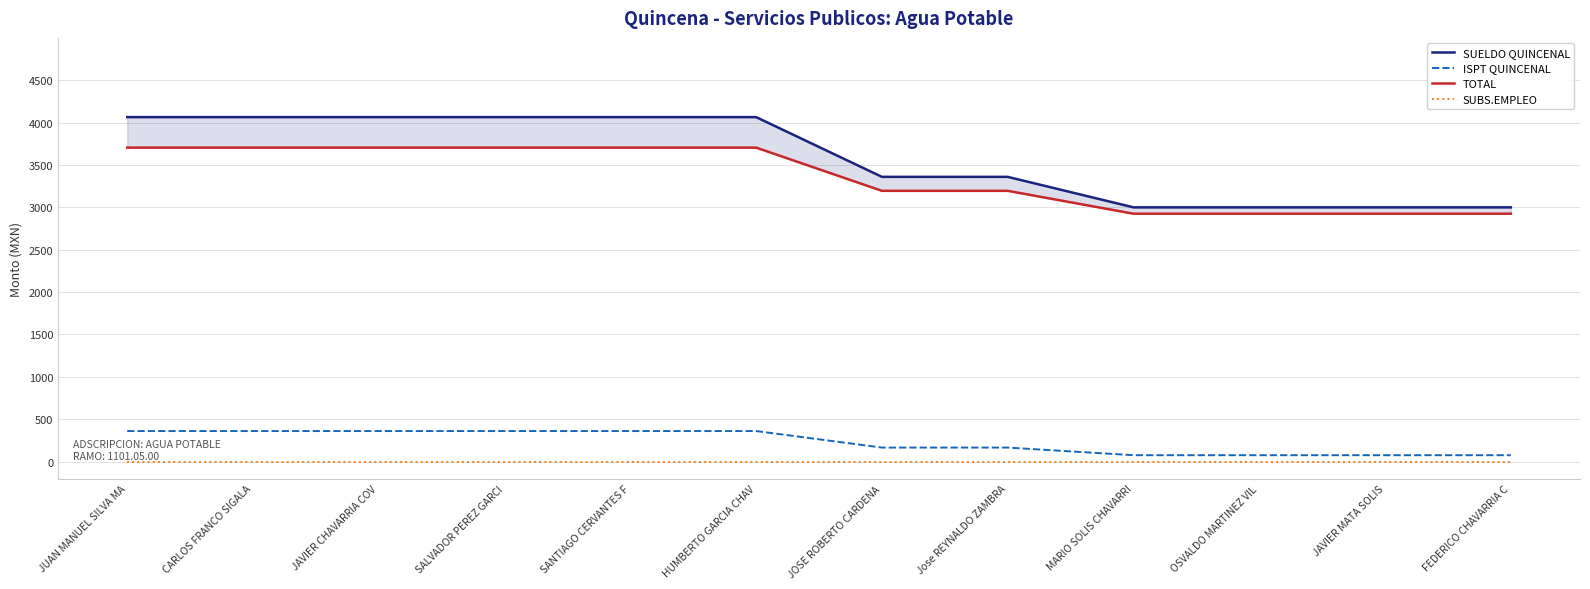

The value of SUBS.EMPLEO at OSVALDO MARTINEZ VIL is 0. True or false?

True